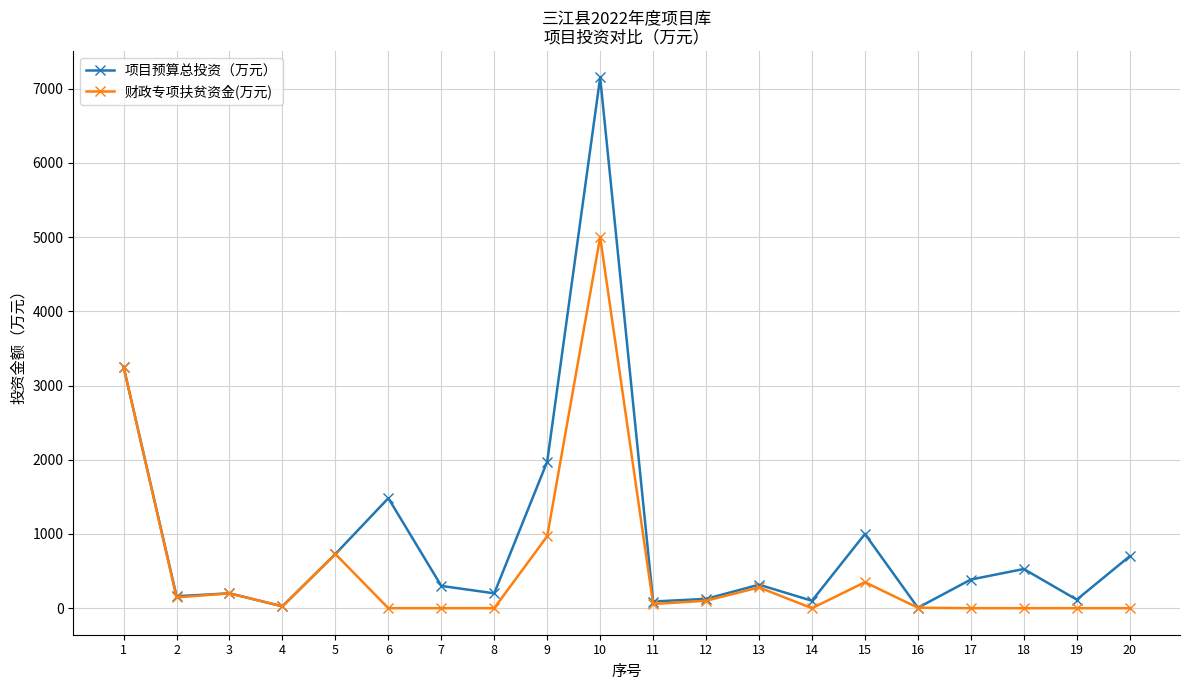

True or false: 项目预算总投资（万元） has more than 0 interior local peaks.

True